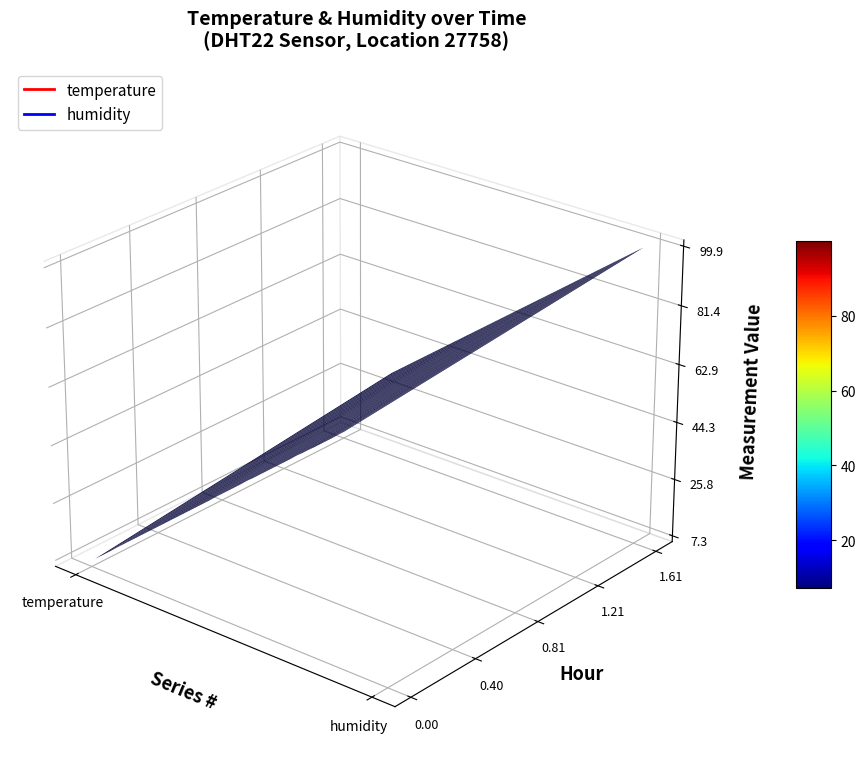

Count the number of data series in this chart.

2